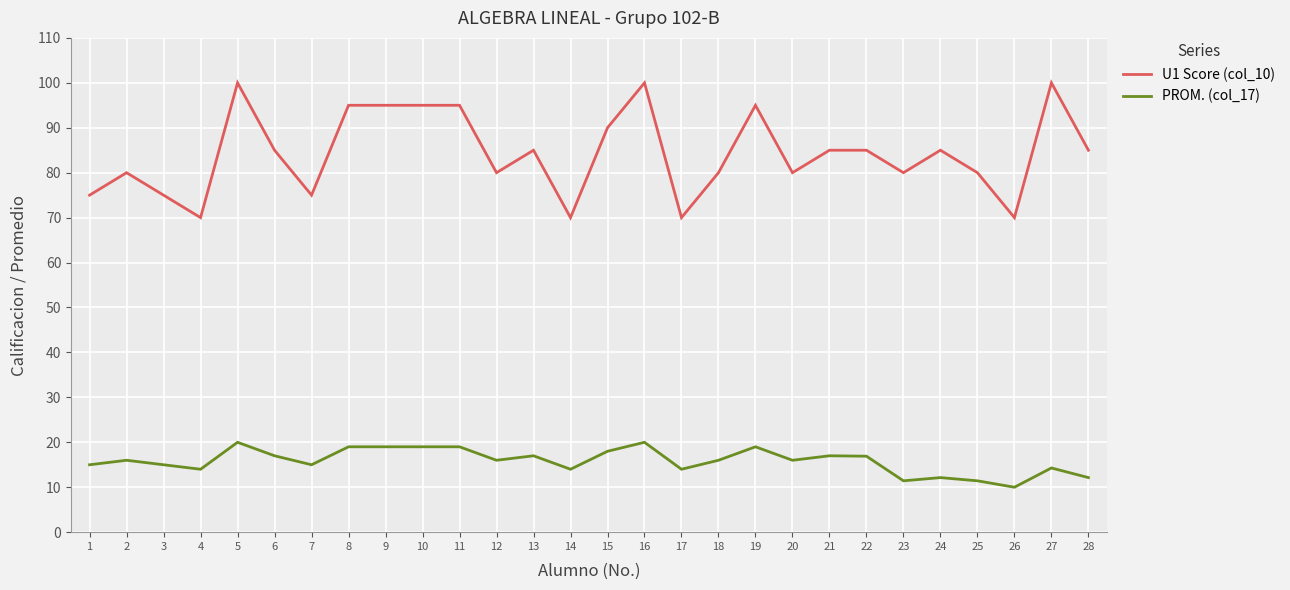

Which series has the largest range (max minus min)?

U1 Score (col_10)